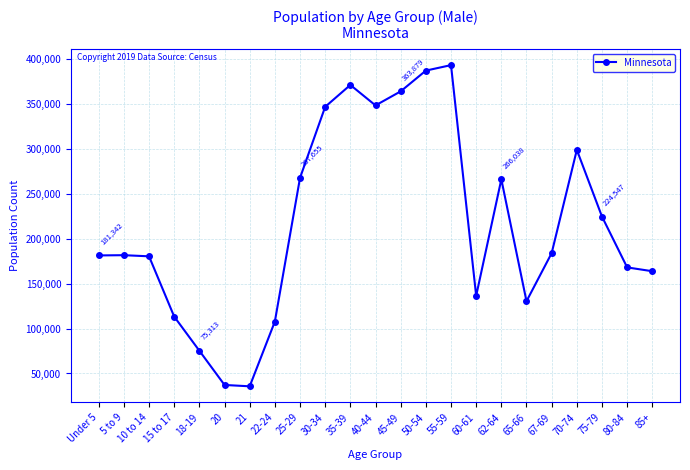

What is the greatest value displayed?

393067